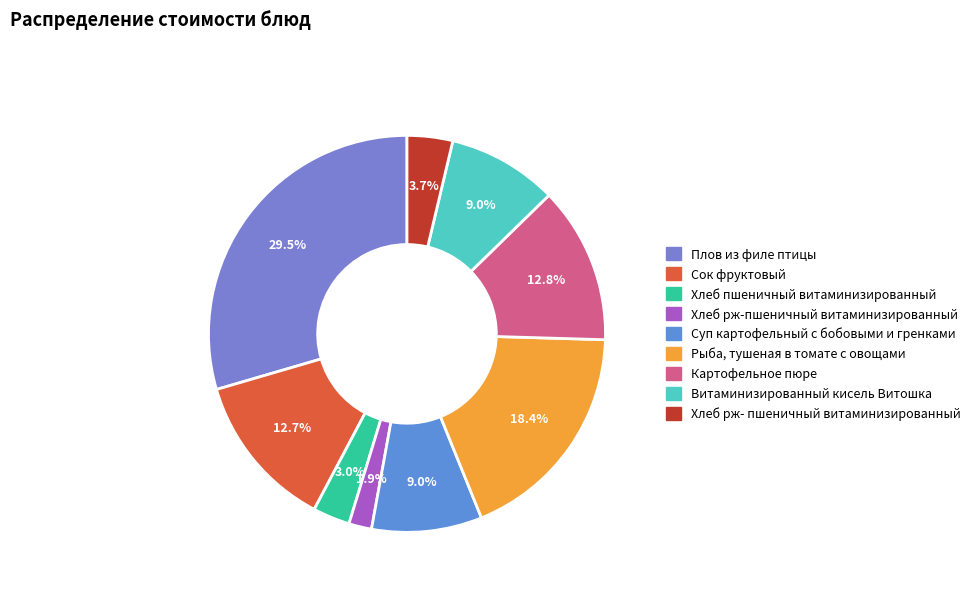

Count the number of slices in the pie.

9